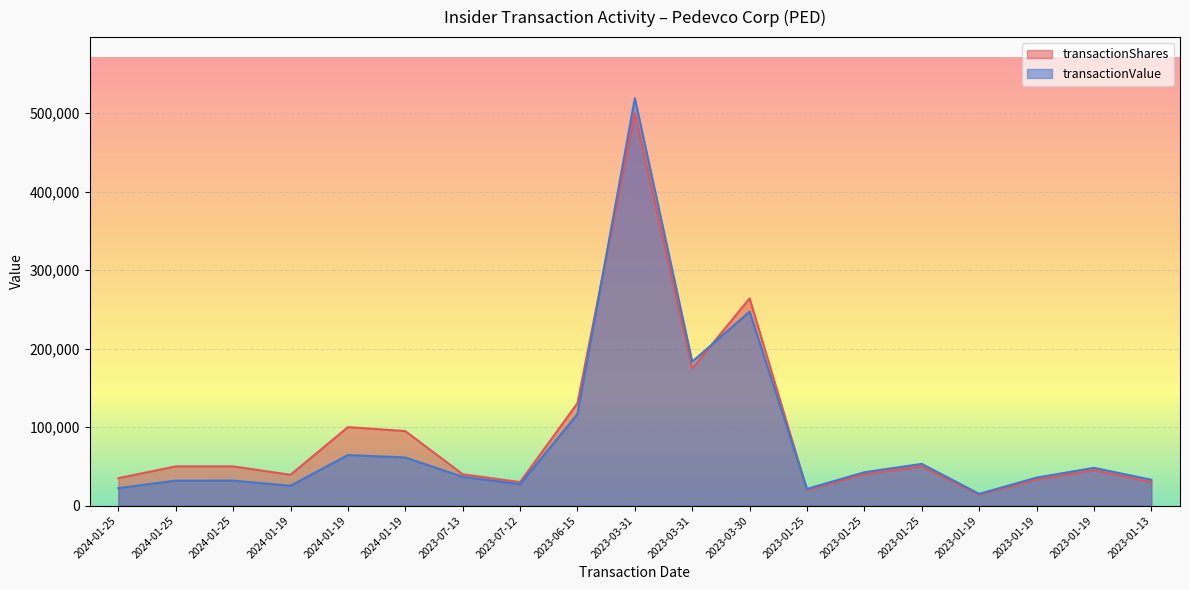

Rank the series by their average value, from lowest to highest.

transactionValue, transactionShares